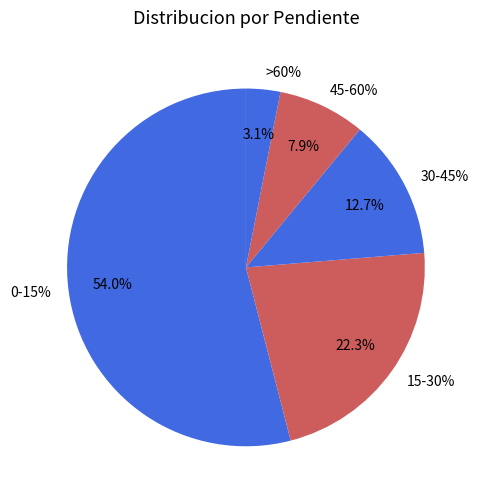

Combined, do 30-45% and >60% account for over 50%?

No